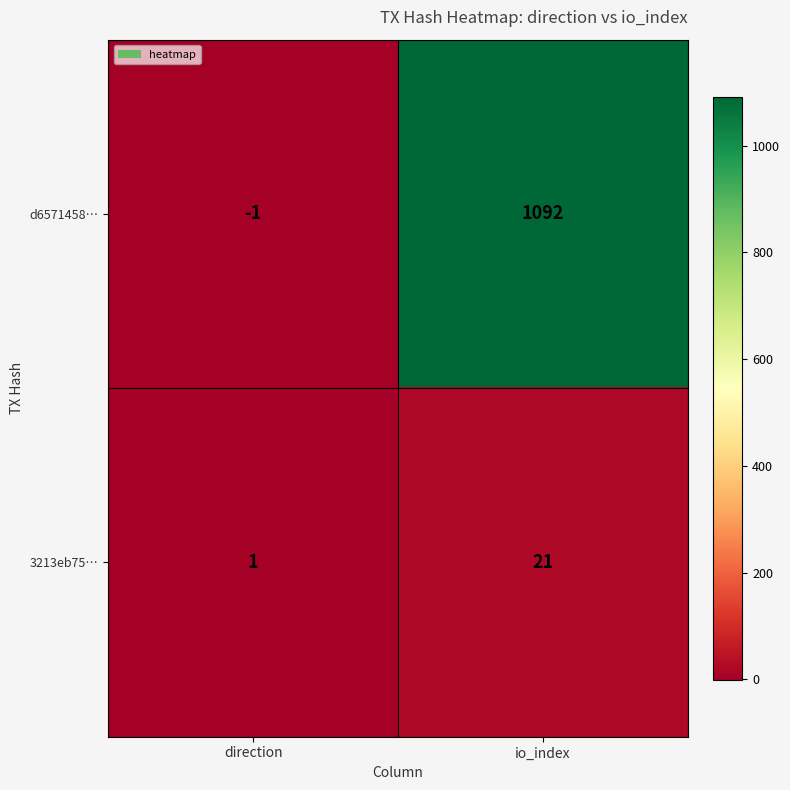

At direction, list the series in order from smallest to largest.

d6571458…, 3213eb75…